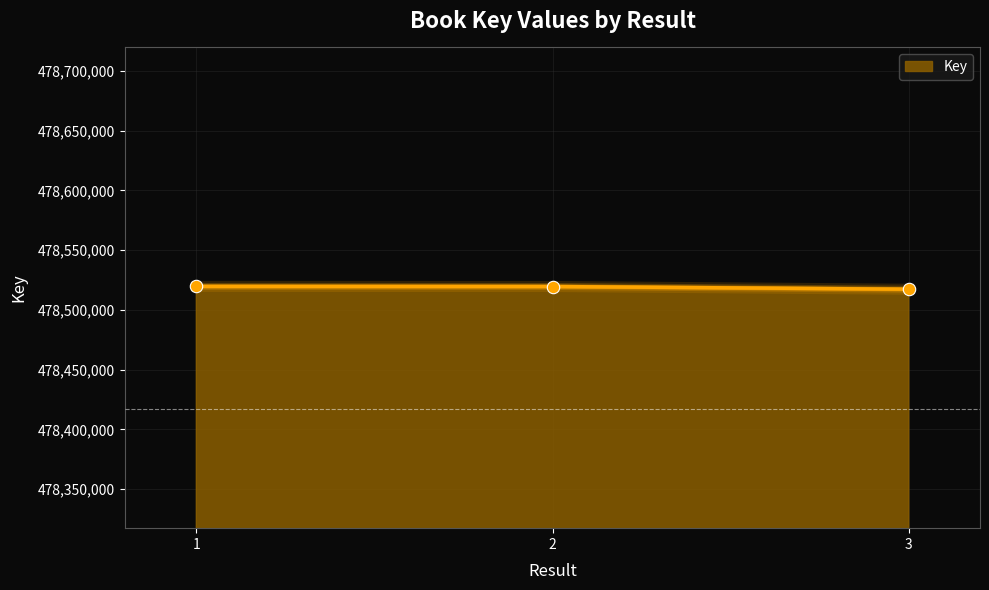

What is the change in value from 1 to 2?

-95